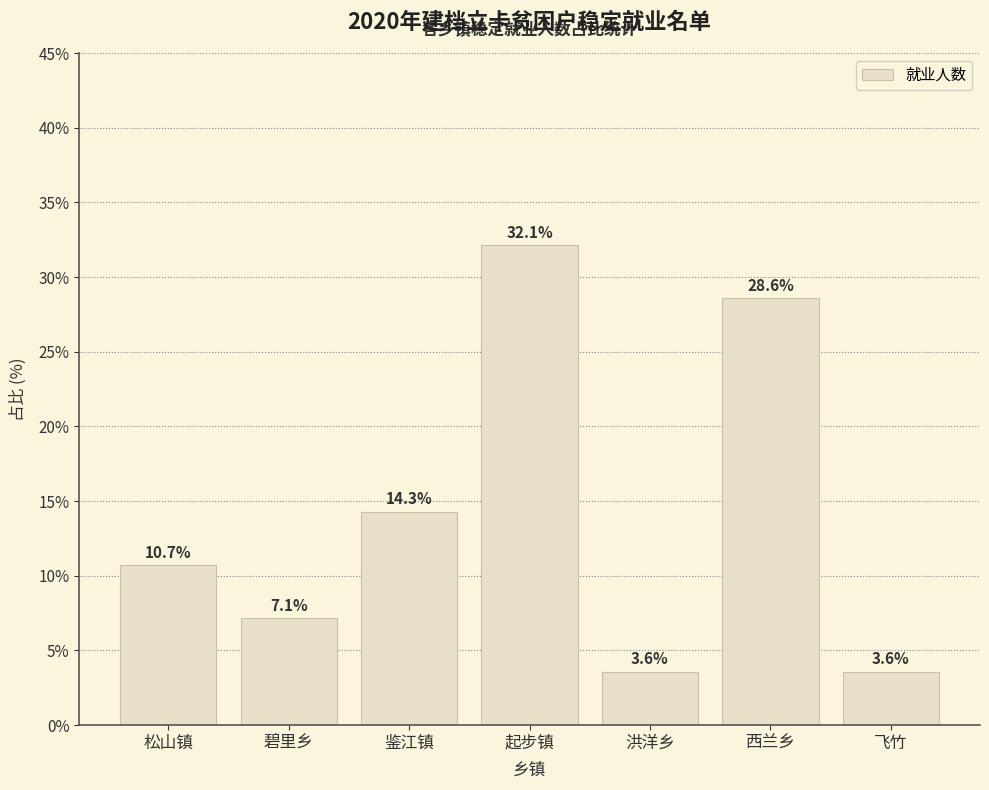

True or false: the data shows 7.1 at 碧里乡.

True